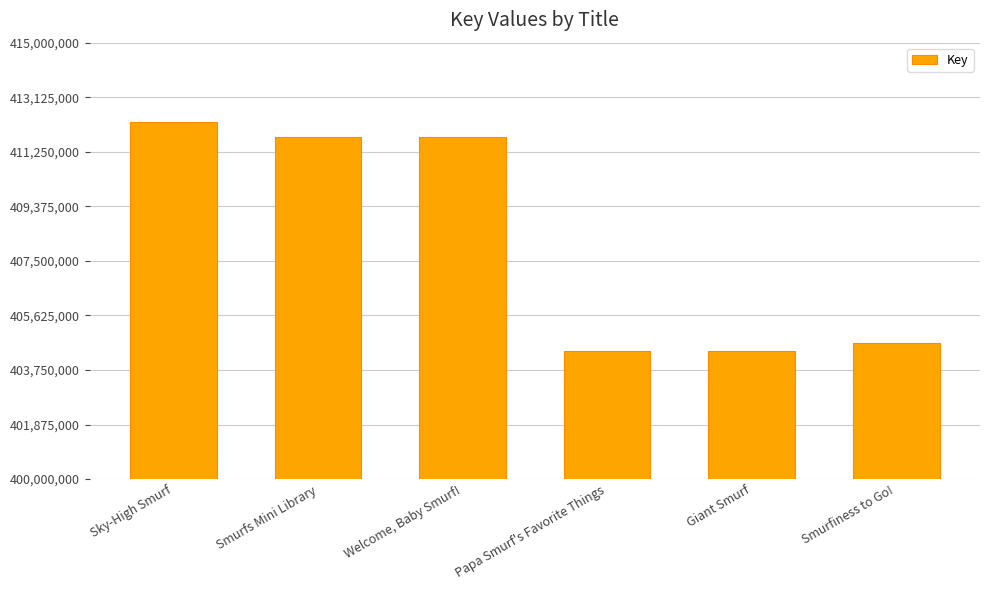

True or false: the data shows 411762922 at Welcome, Baby Smurf!.

True